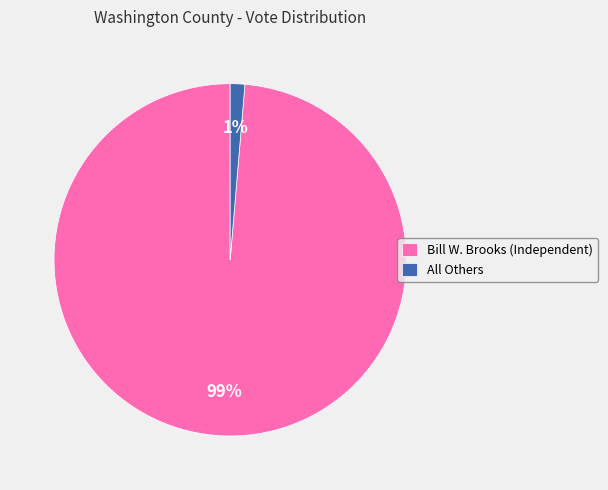

Rank the categories by value from highest to lowest.

Bill W. Brooks (Independent), All Others